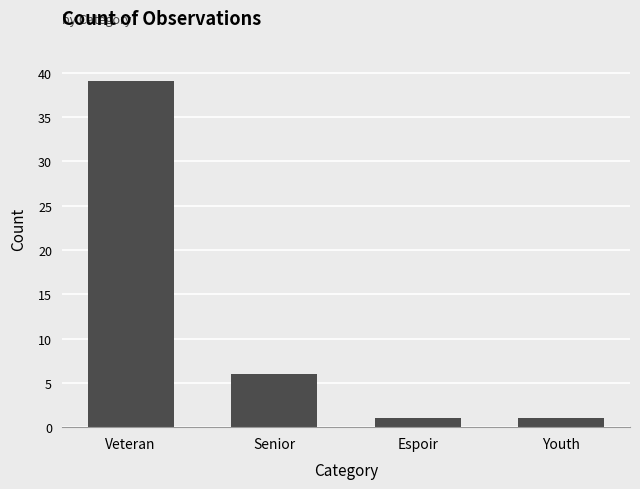

Approximately how many times larger is the value at Veteran compared to Espoir?

39.0